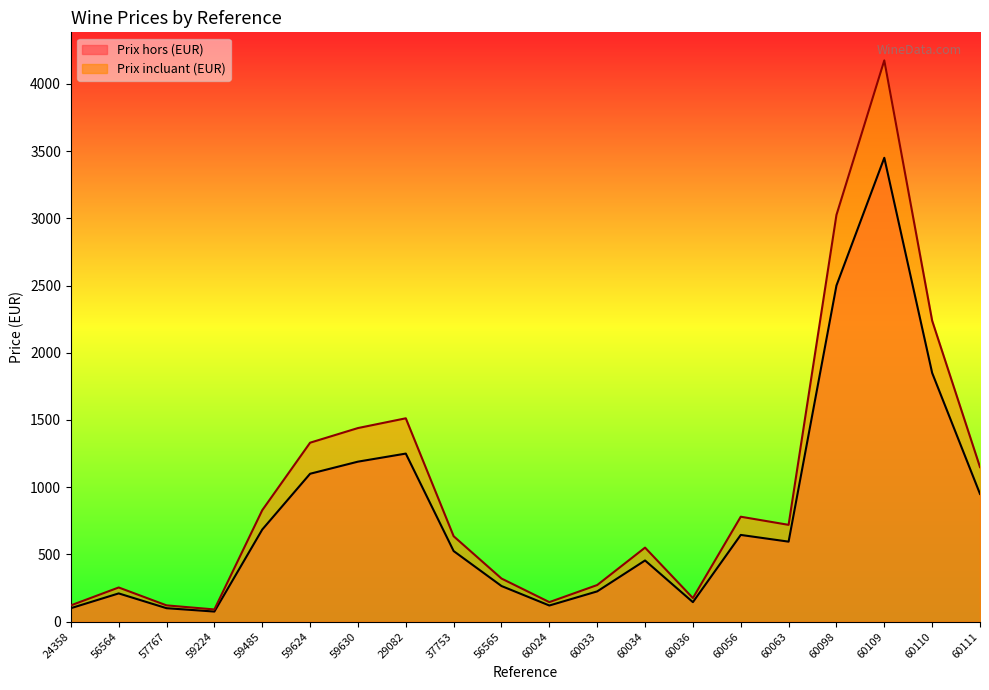

The value of Prix hors (EUR) at 60109 is 1460.8. True or false?

False